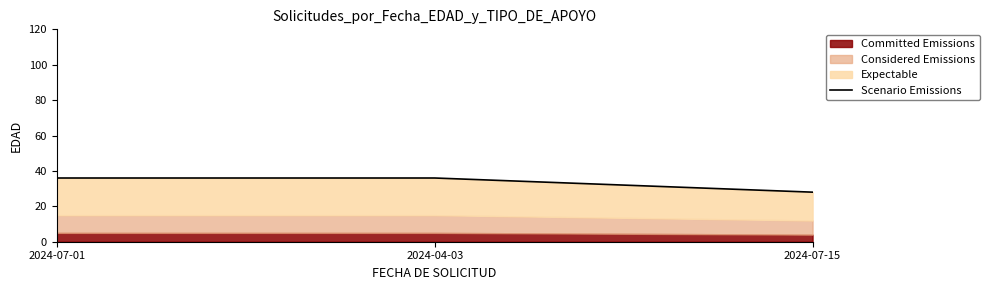

Reading left to right, list all the values displayed in this chart.

2024-07-01=36	2024-04-03=36	2024-07-15=28